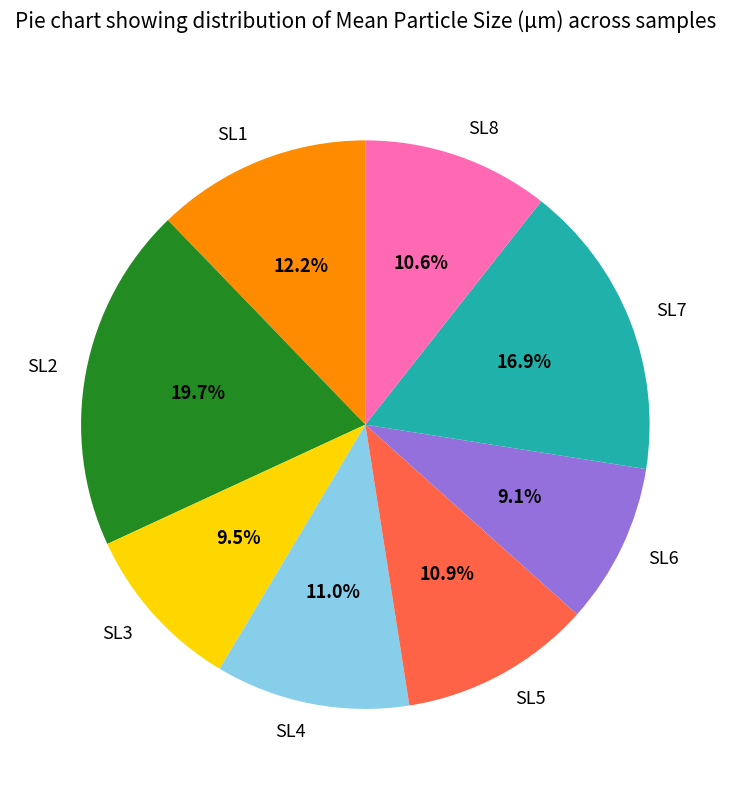

Do SL1 and SL6 together represent more than half of the pie?

No